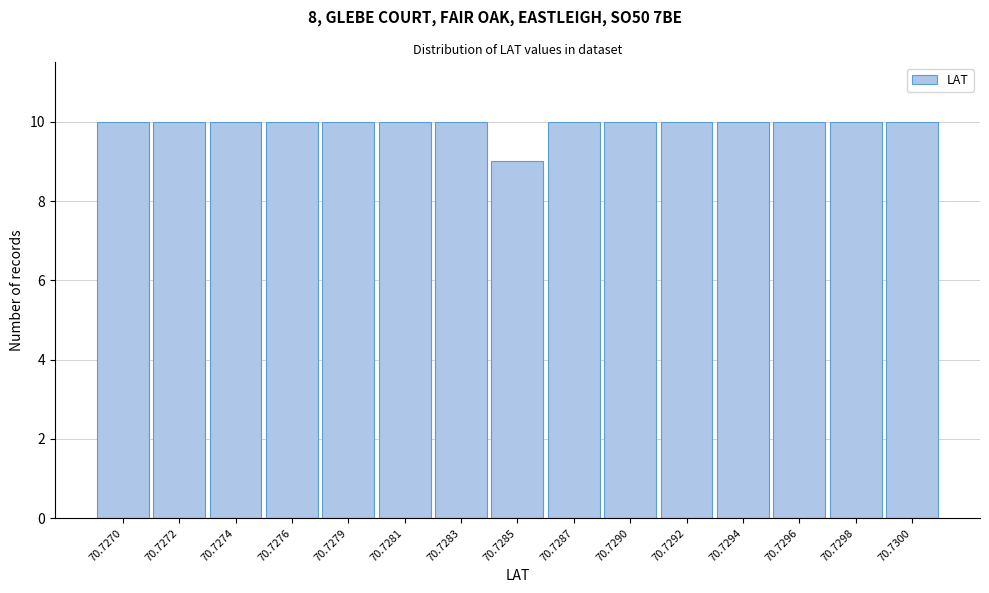

Reading left to right, transcribe all the data shown in this chart.

10	10	10	10	10	10	10	9	10	10	10	10	10	10	10